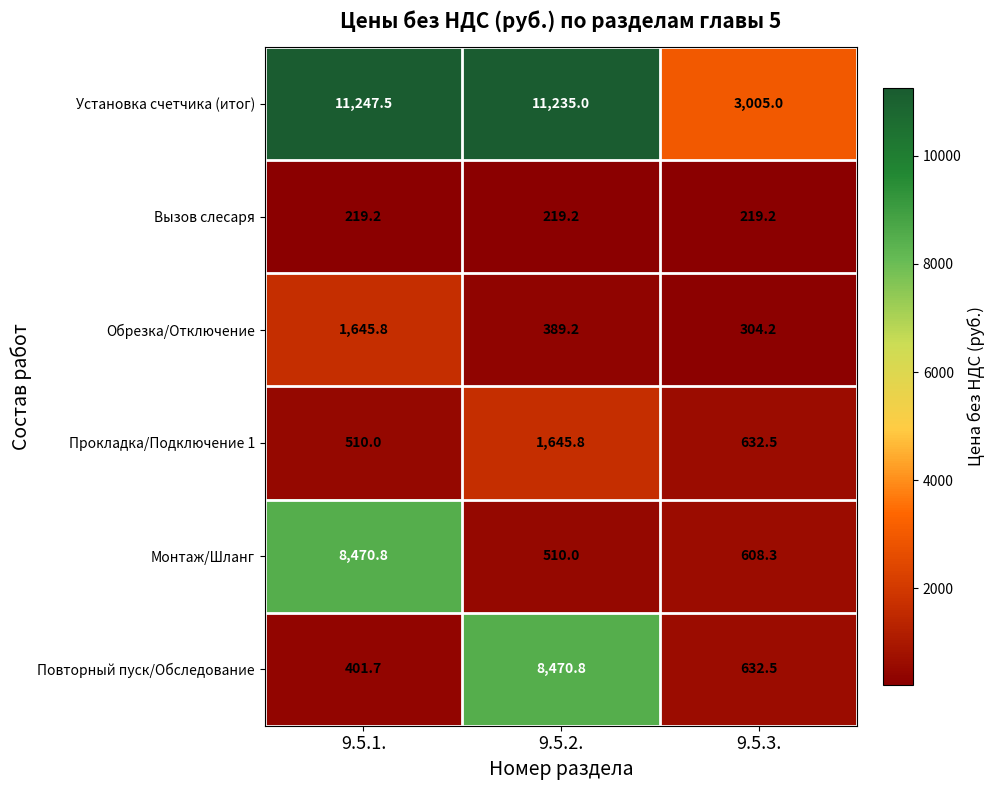

Which series has the largest range (max minus min)?

Установка счетчика (итог)